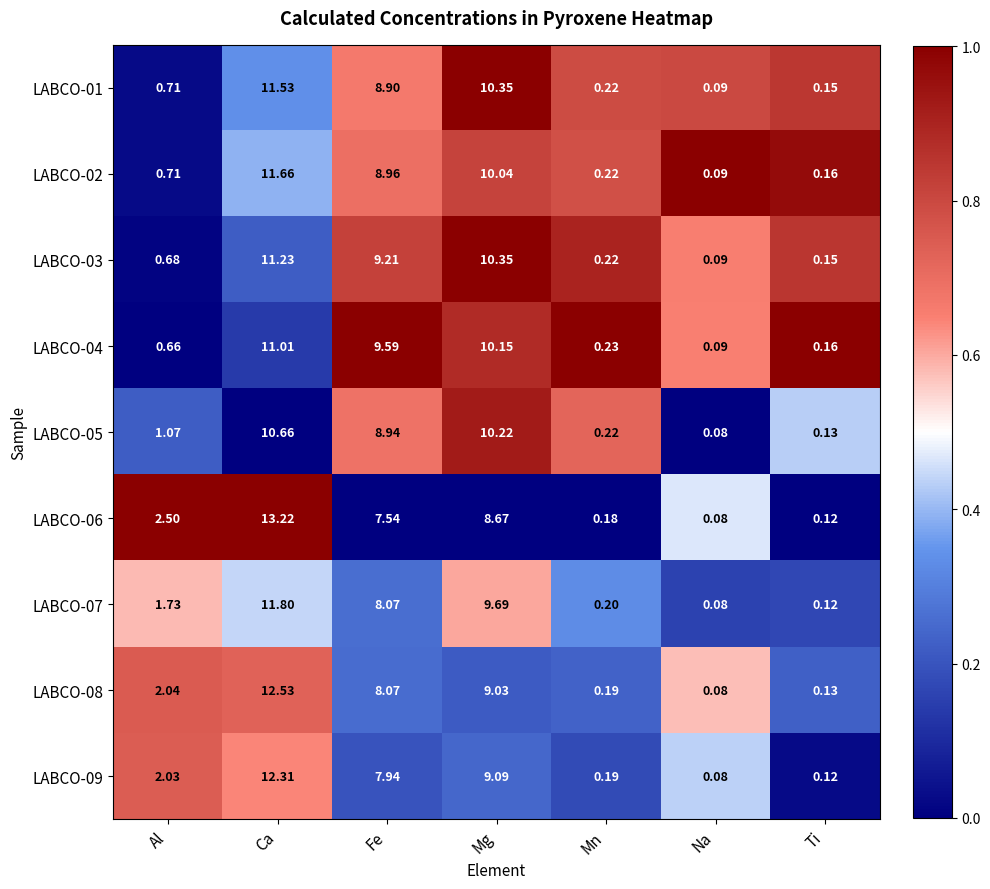

At which category does the chart reach its peak across all series?

Ca